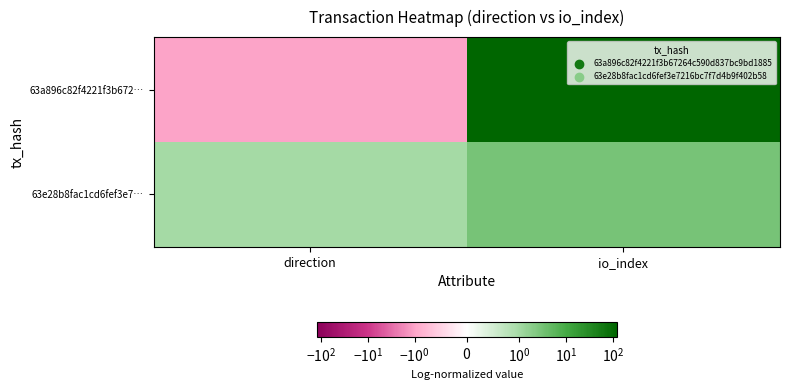

At direction, list the series in order from largest to smallest.

63e28b8fac1cd6fef3e7…, 63a896c82f4221f3b672…